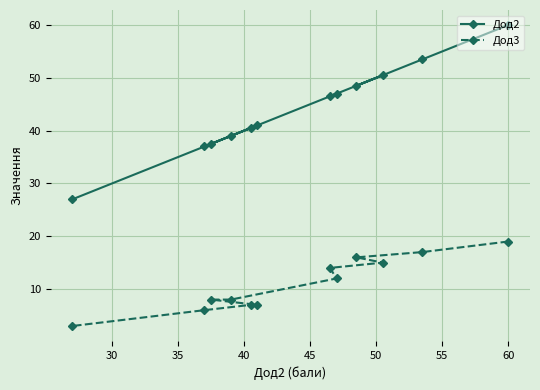

What is the difference between the maximum and minimum values in the Дод3 series?

16.0